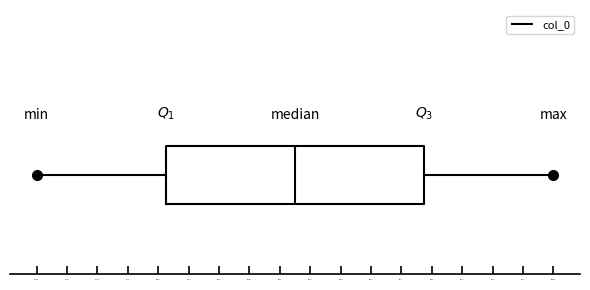

Read this box plot against the x-axis: the position of the median line, the range covered by the box, and the ends of both whiskers. The values are not printed on the chart, so give them approximately, as read against the axis.

median 0.205, box 0.110 to 0.305, whiskers 0.010 to 0.400